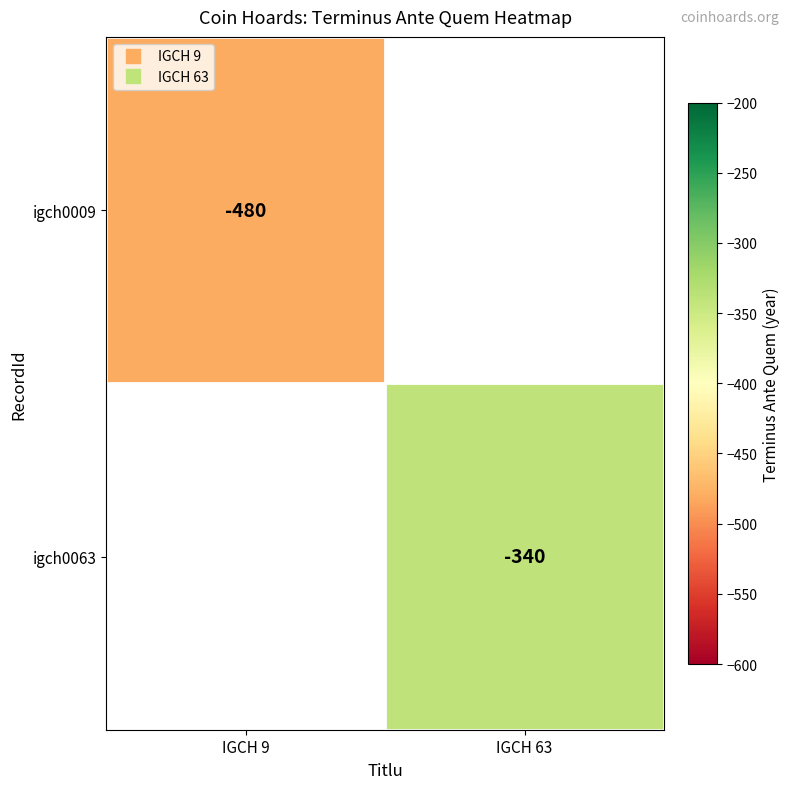

How many data points does each series have?

2